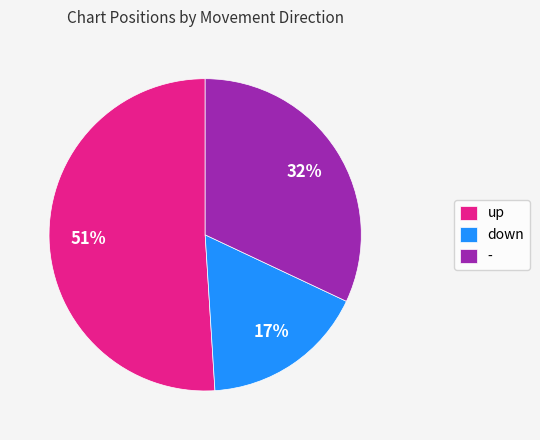

Rank the categories by value from lowest to highest.

down, -, up